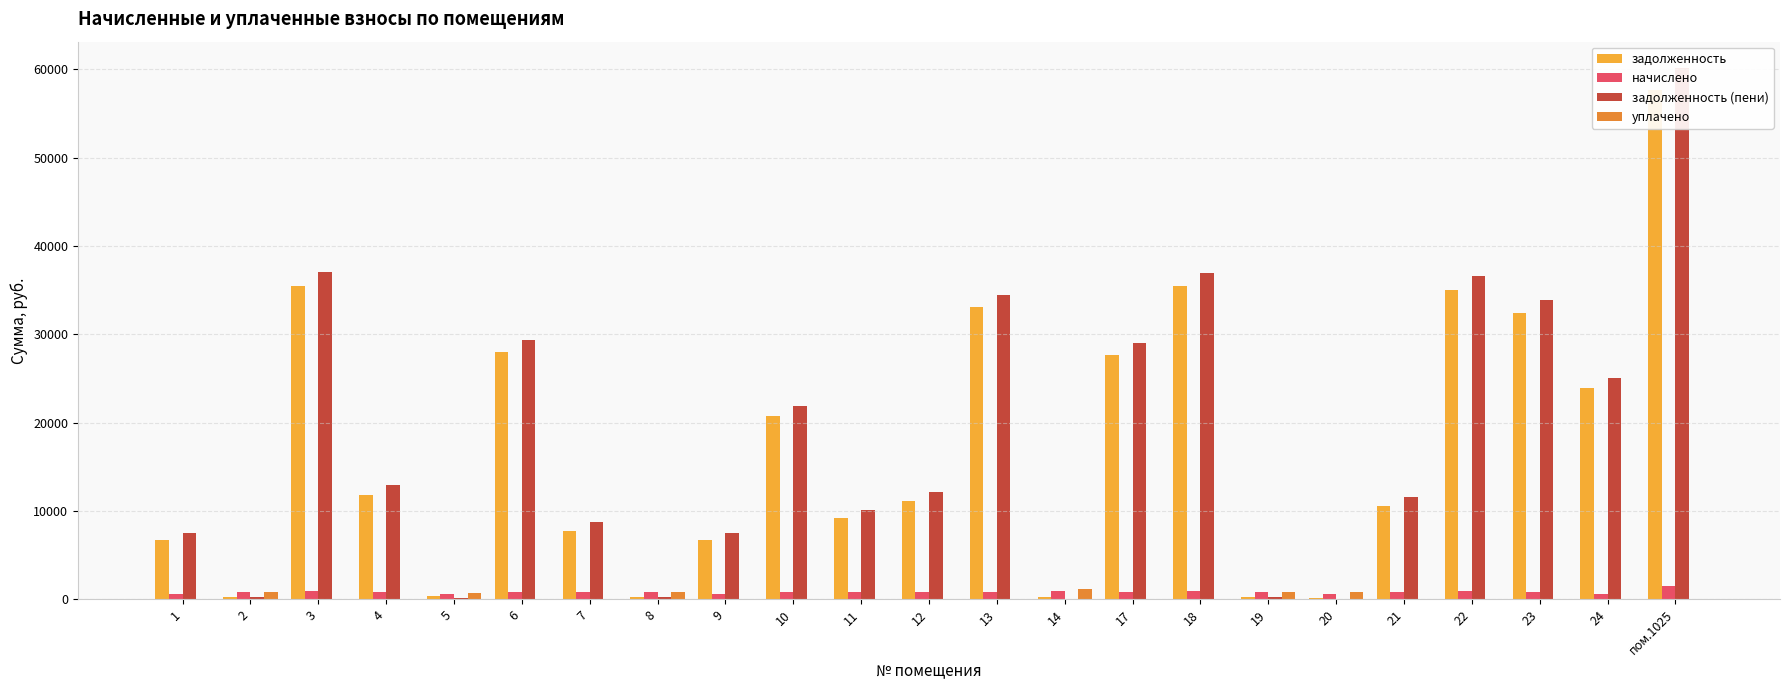

True or false: задолженность (пени) has a value of 2191.9 at 1.

False